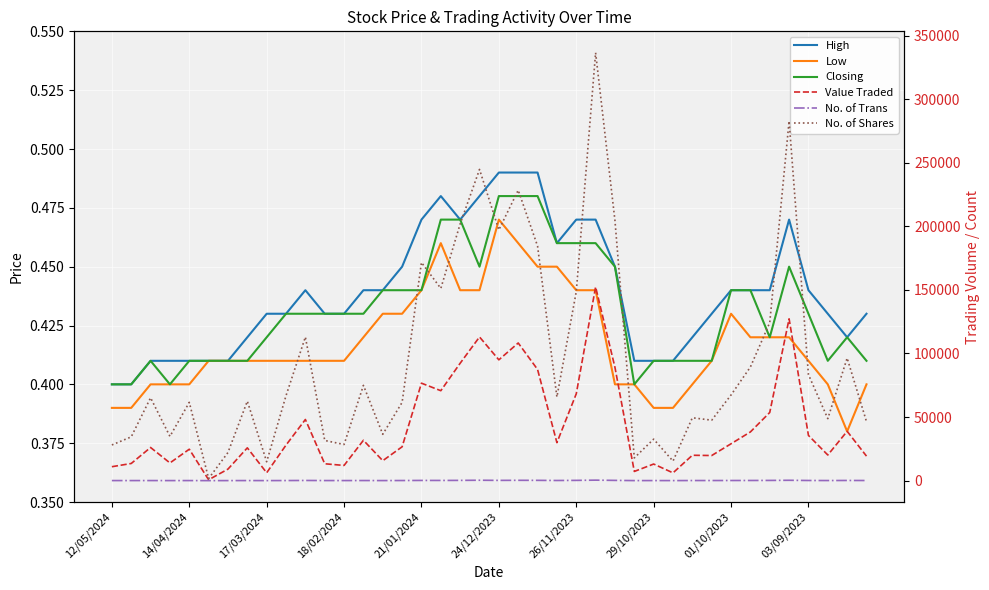

Reading left to right, what are all the values shown in this chart?

High: 0.4	0.4	0.4	0.4	0.4	0.4	0.4	0.4	0.4	0.4	0.4	0.4	0.4	0.4	0.4	0.5	0.5	0.5	0.5	0.5	0.5	0.5	0.5	0.5	0.5	0.5	0.5	0.4	0.4	0.4	0.4	0.4	0.4	0.4	0.4	0.5	0.4	0.4	0.4	0.4
Low: 0.4	0.4	0.4	0.4	0.4	0.4	0.4	0.4	0.4	0.4	0.4	0.4	0.4	0.4	0.4	0.4	0.4	0.5	0.4	0.4	0.5	0.5	0.5	0.5	0.4	0.4	0.4	0.4	0.4	0.4	0.4	0.4	0.4	0.4	0.4	0.4	0.4	0.4	0.4	0.4
Closing: 0.4	0.4	0.4	0.4	0.4	0.4	0.4	0.4	0.4	0.4	0.4	0.4	0.4	0.4	0.4	0.4	0.4	0.5	0.5	0.5	0.5	0.5	0.5	0.5	0.5	0.5	0.5	0.4	0.4	0.4	0.4	0.4	0.4	0.4	0.4	0.5	0.4	0.4	0.4	0.4
Value Traded: 10949.0	13487.0	26070.0	13918.0	24703.0	673.0	9073.0	25785.0	6179.0	27963.0	48078.0	13262.0	11947.0	31738.0	15685.0	26618.0	76646.0	70728.0	92337.0	113004.0	95004.0	108259.0	87441.0	29863.0	68287.0	152377.0	89102.0	7224.0	13051.0	6112.0	19944.0	19748.0	28991.0	38300.0	53608.0	127264.0	35557.0	20151.0	38817.0	19268.0
No. of Trans: 48.0	43.0	56.0	33.0	46.0	3.0	23.0	52.0	24.0	64.0	129.0	58.0	48.0	70.0	41.0	81.0	153.0	142.0	195.0	306.0	191.0	248.0	217.0	108.0	196.0	376.0	190.0	29.0	44.0	27.0	73.0	79.0	97.0	119.0	162.0	266.0	113.0	71.0	128.0	93.0
No. of Shares: 28056.0	34431.0	65173.0	34792.0	61569.0	1642.0	22130.0	62511.0	14820.0	66825.0	112984.0	31597.0	28423.0	74938.0	36437.0	61566.0	171593.0	151165.0	201908.0	244764.0	197220.0	228441.0	184492.0	65796.0	148573.0	336553.0	204577.0	17874.0	32624.0	15370.0	49440.0	47542.0	67373.0	89377.0	124294.0	282856.0	83405.0	48762.0	96383.0	46436.0